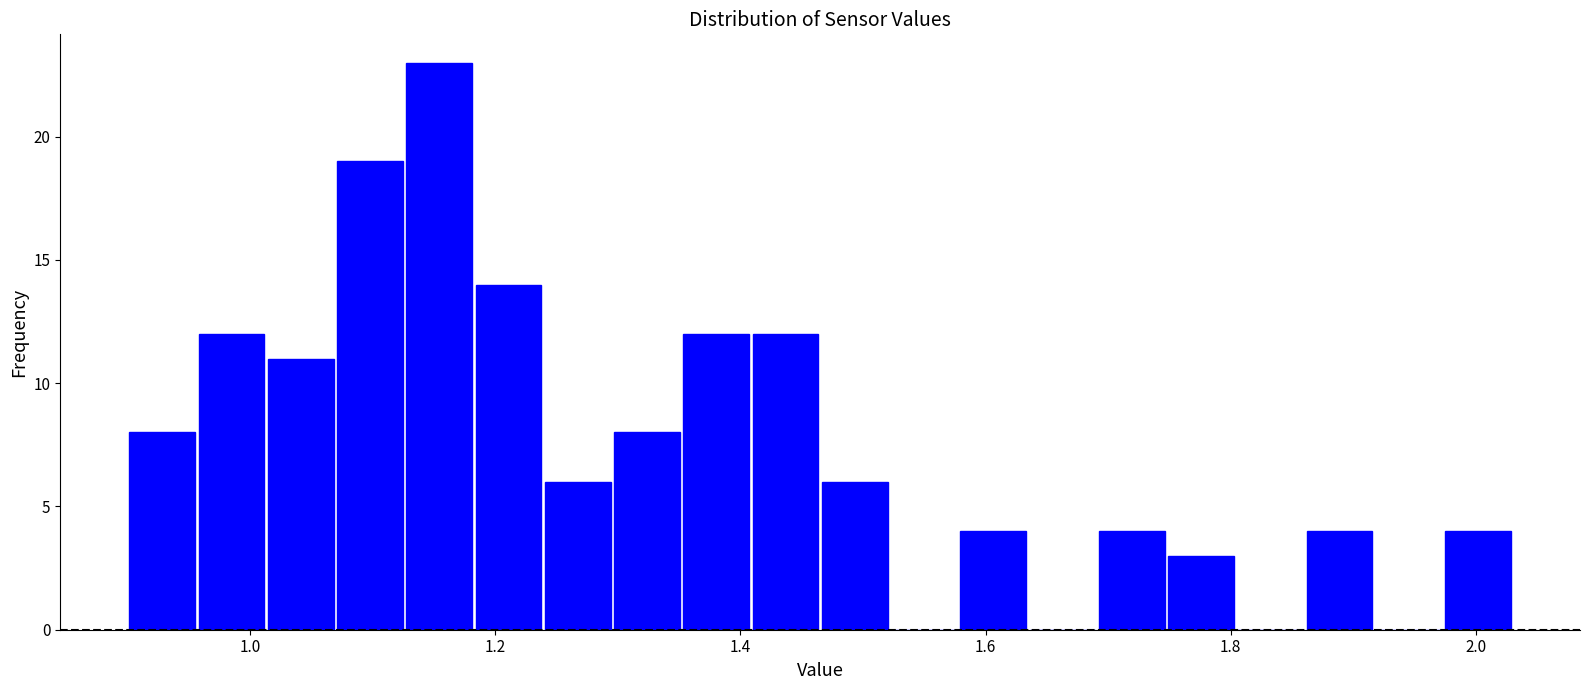

Around what value on the x-axis is the tallest bar? Give the approximate position of its centre, as read against the axis.

1.16